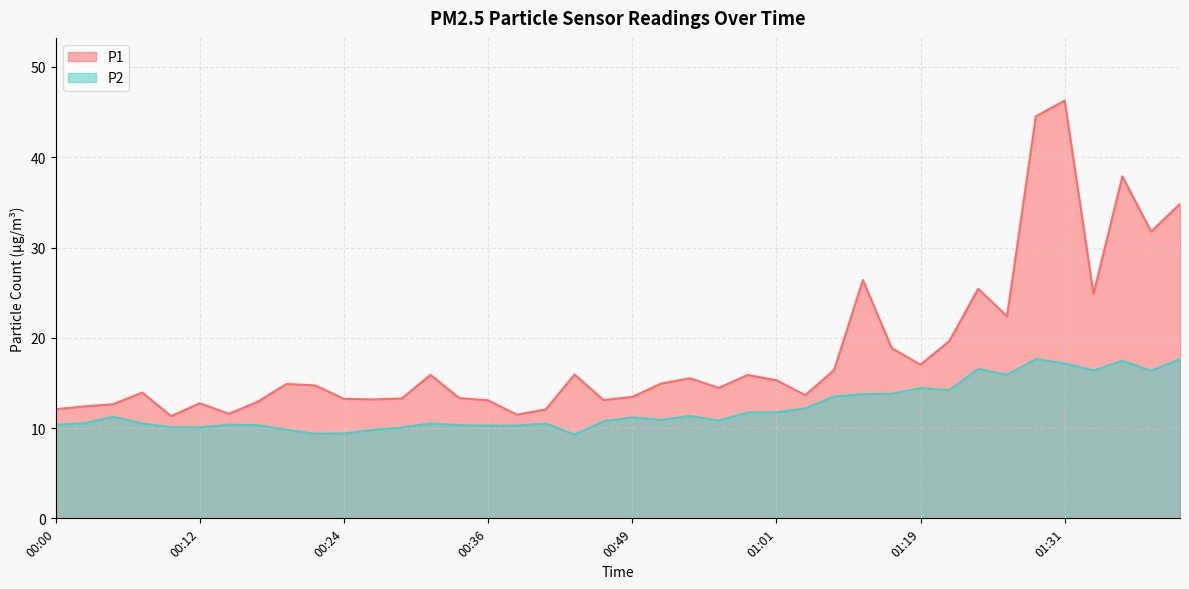

What is the maximum value for P1?

46.3